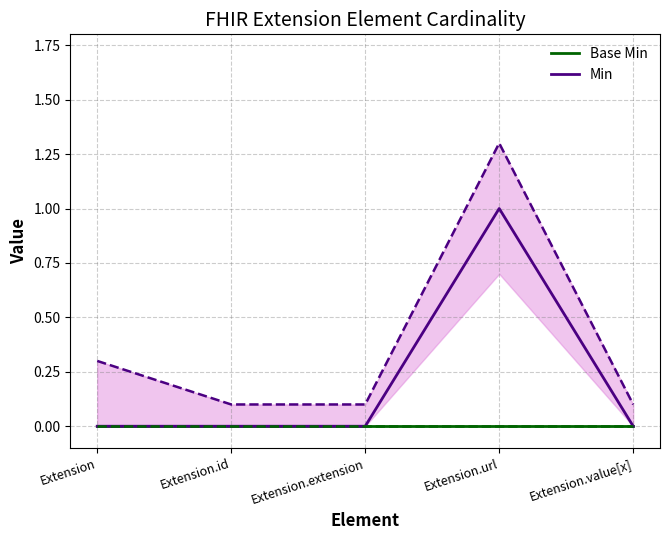

Reading left to right, transcribe all the data shown in this chart.

Base Min: 0	0	0	0	0
Min: 0	0	0	1	0